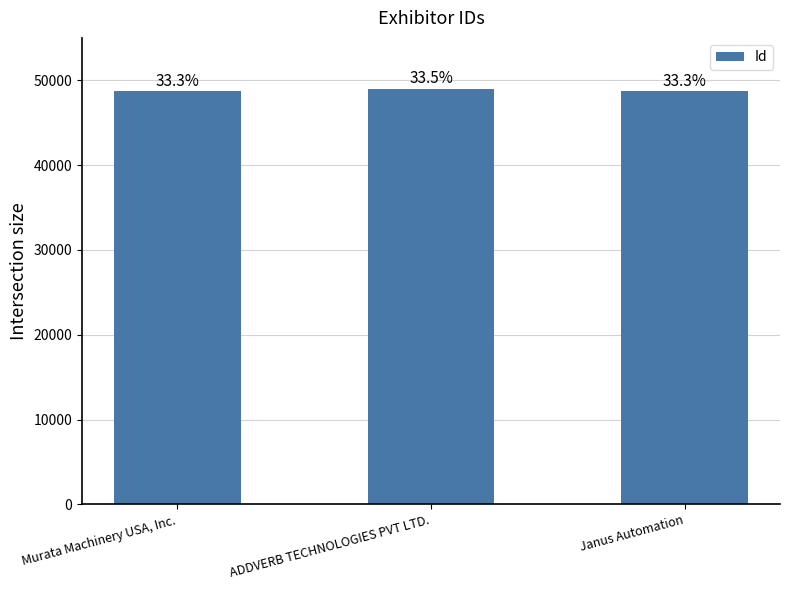

Are the bars horizontal?

No